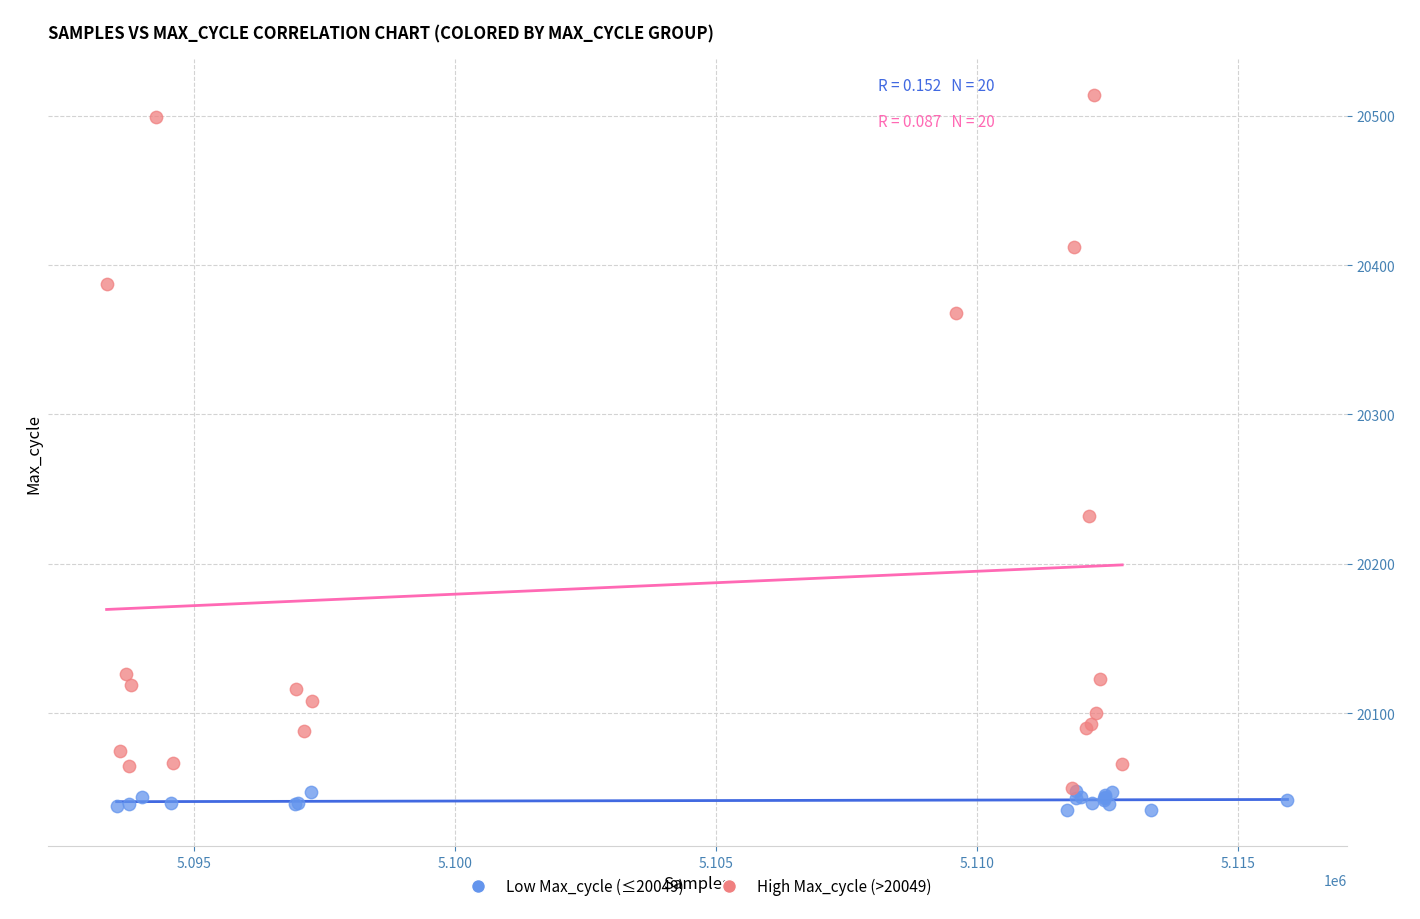

Which series contains the highest Y value?

High Max_cycle (>20049)